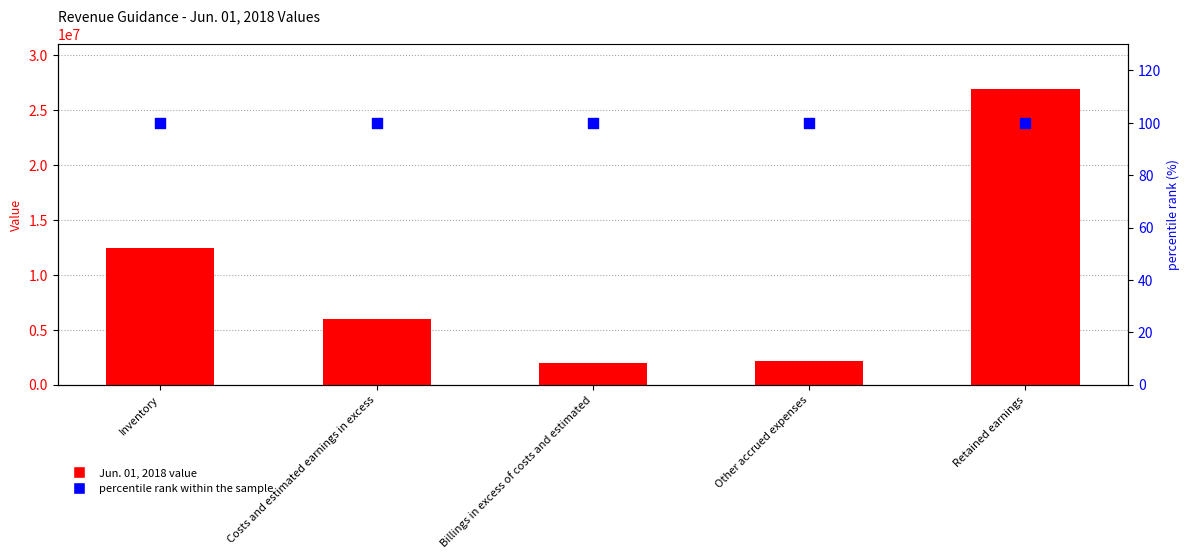

What are all the series names shown in the legend?

Jun. 01, 2018, percentile rank within the sample